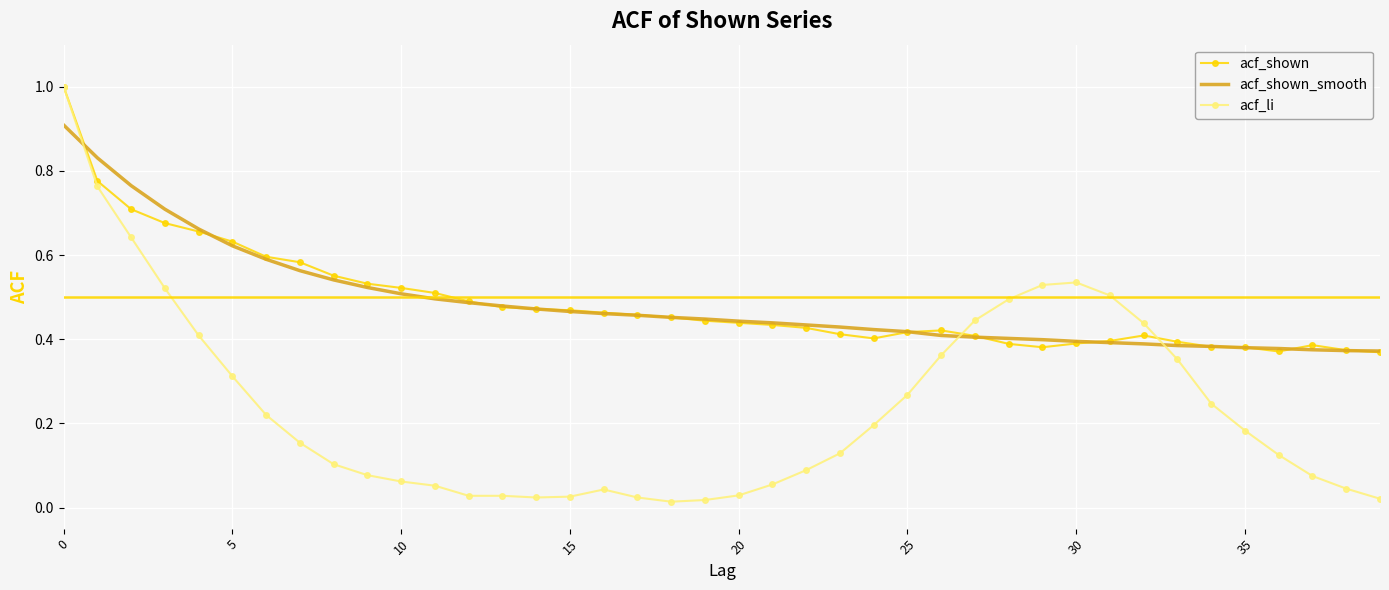

What is the maximum value shown in the chart?

1.0